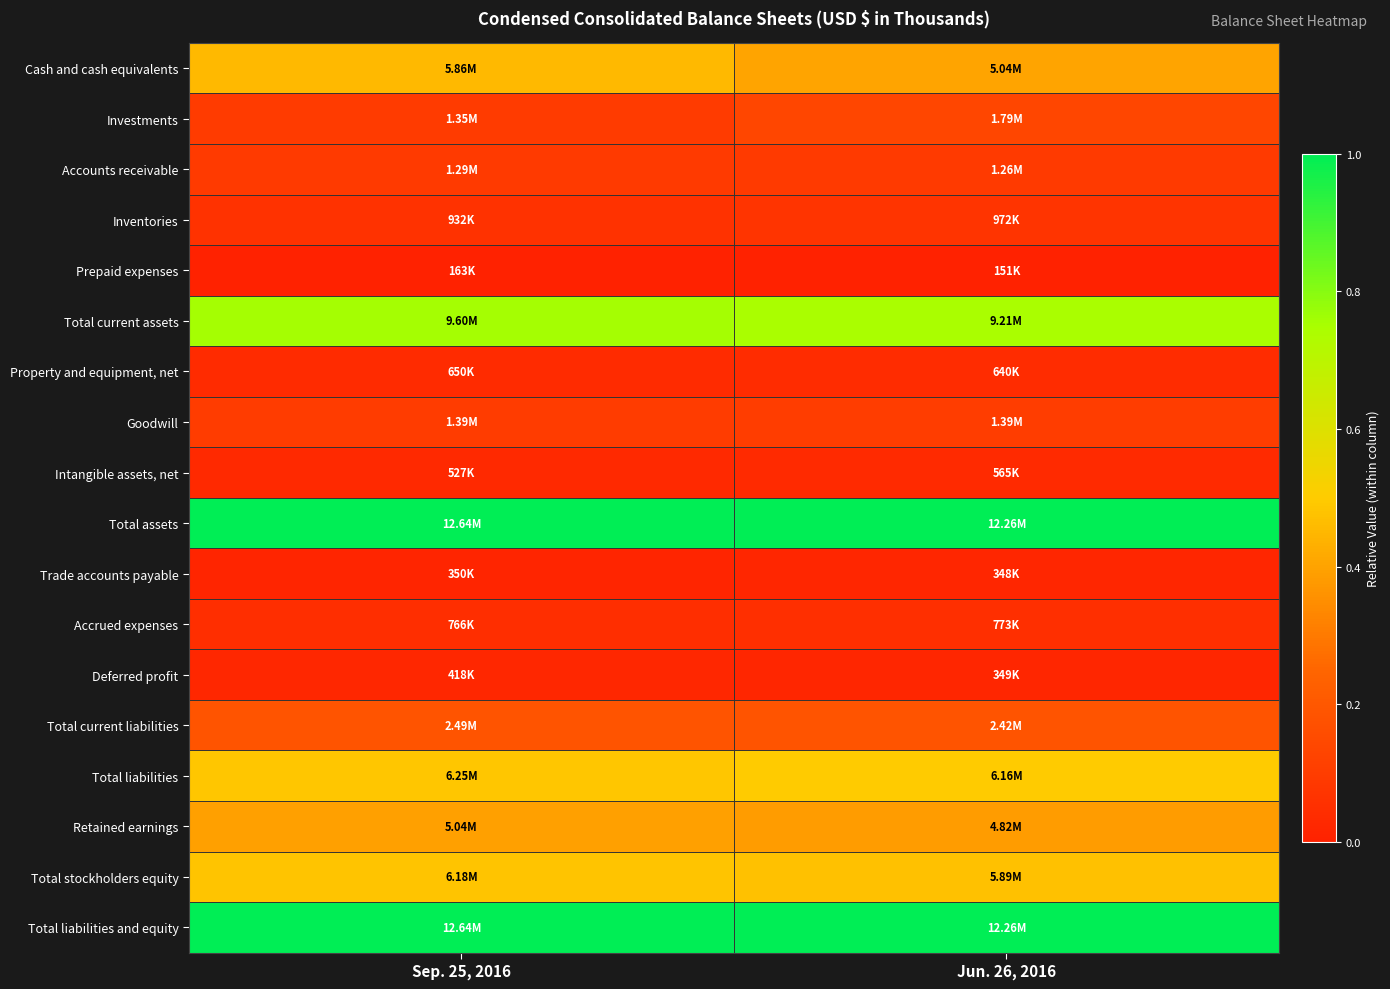

At which category is the sum across all series the highest?

Sep. 25, 2016